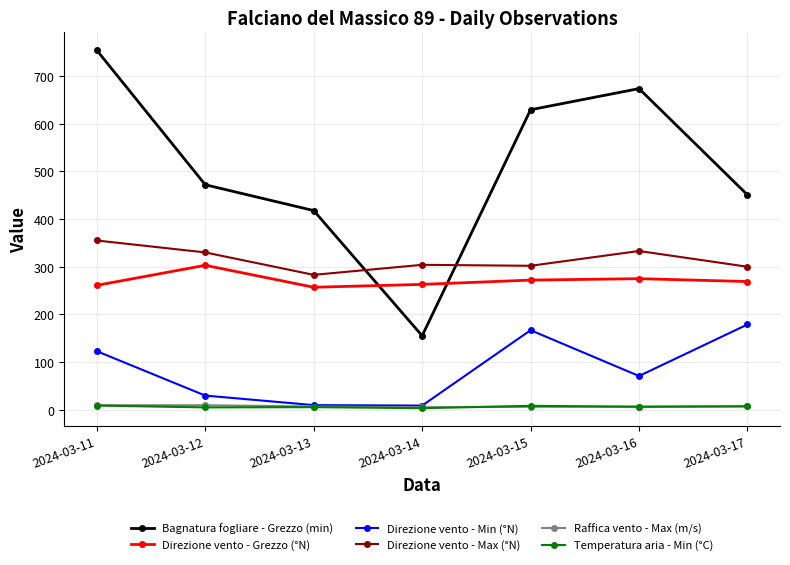

Which series has the widest spread of values?

Bagnatura fogliare - Grezzo (min)